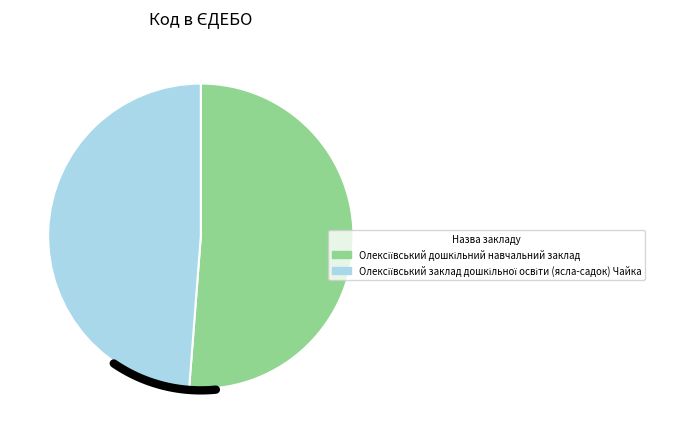

Is it true that Олексіївський заклад дошкільної освіти (ясла-садок) Чайка is 61% of the pie?

False